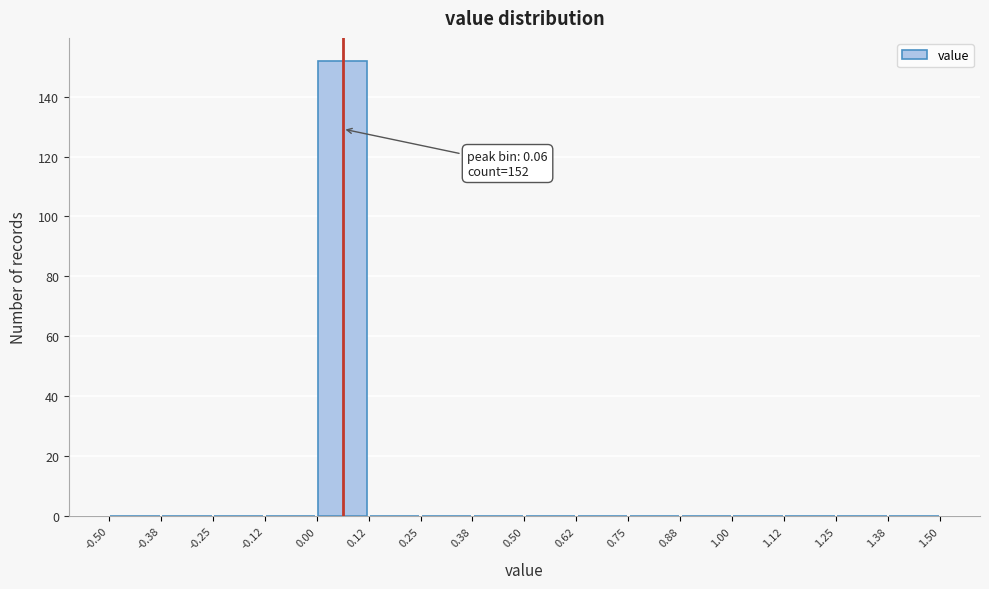

Over which range of the x-axis is the bar tallest?

0.00 to 0.12